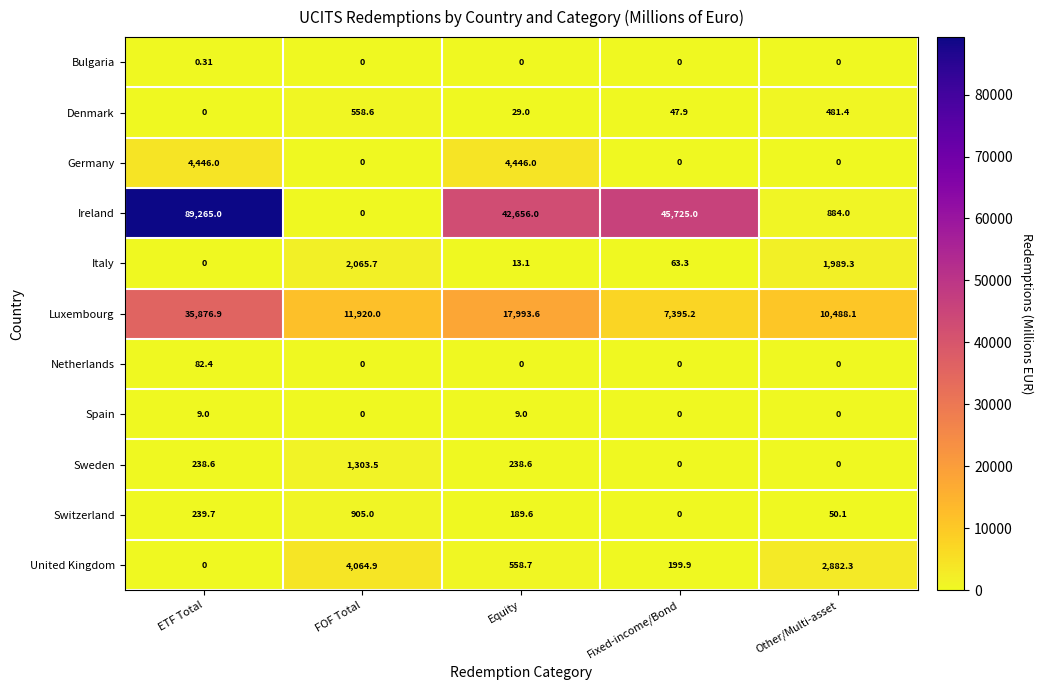

At which category does the chart reach its peak across all series?

ETF Total